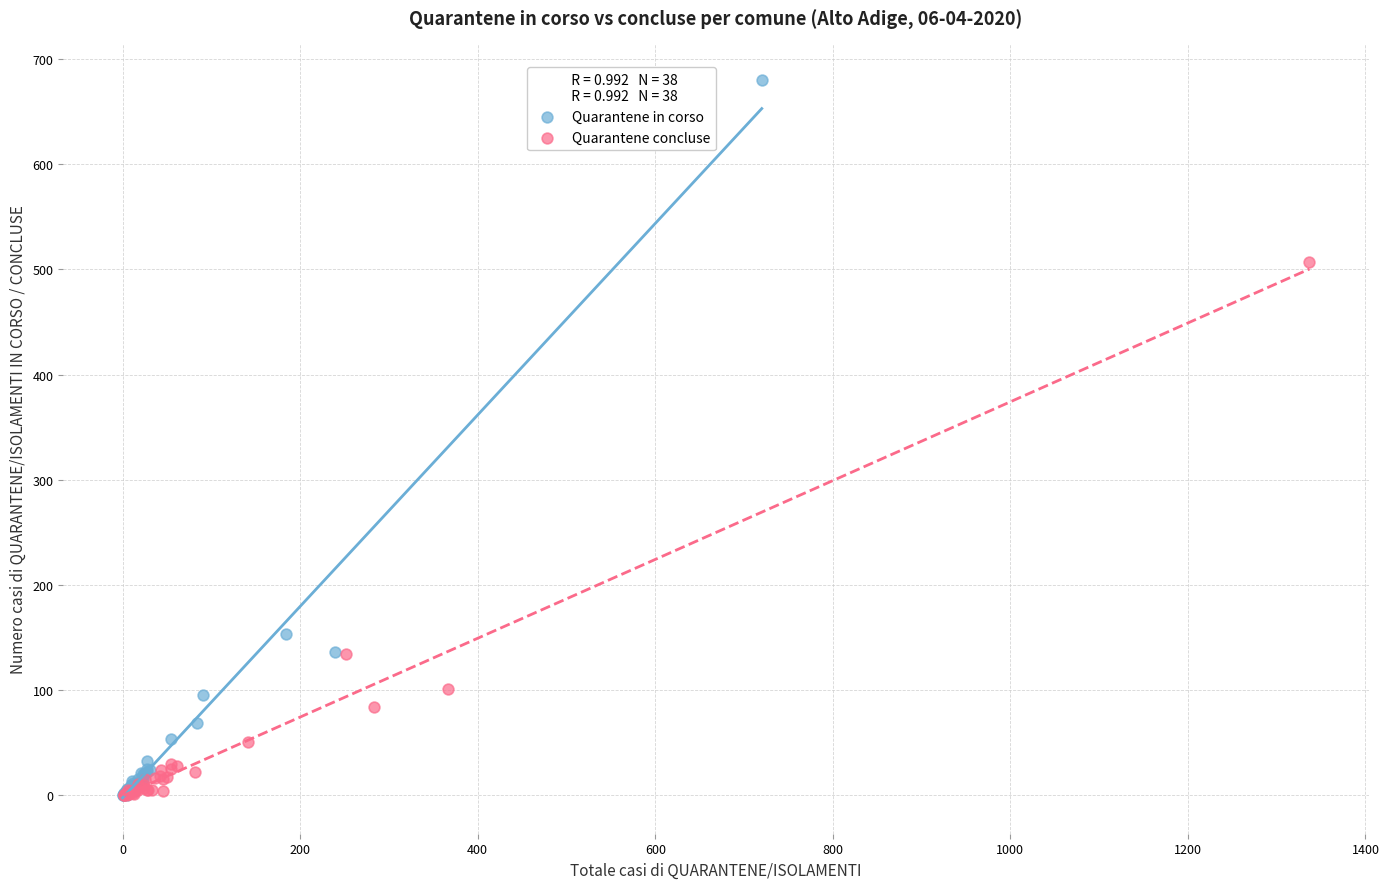

Which series contains the highest Y value?

Quarantene in corso